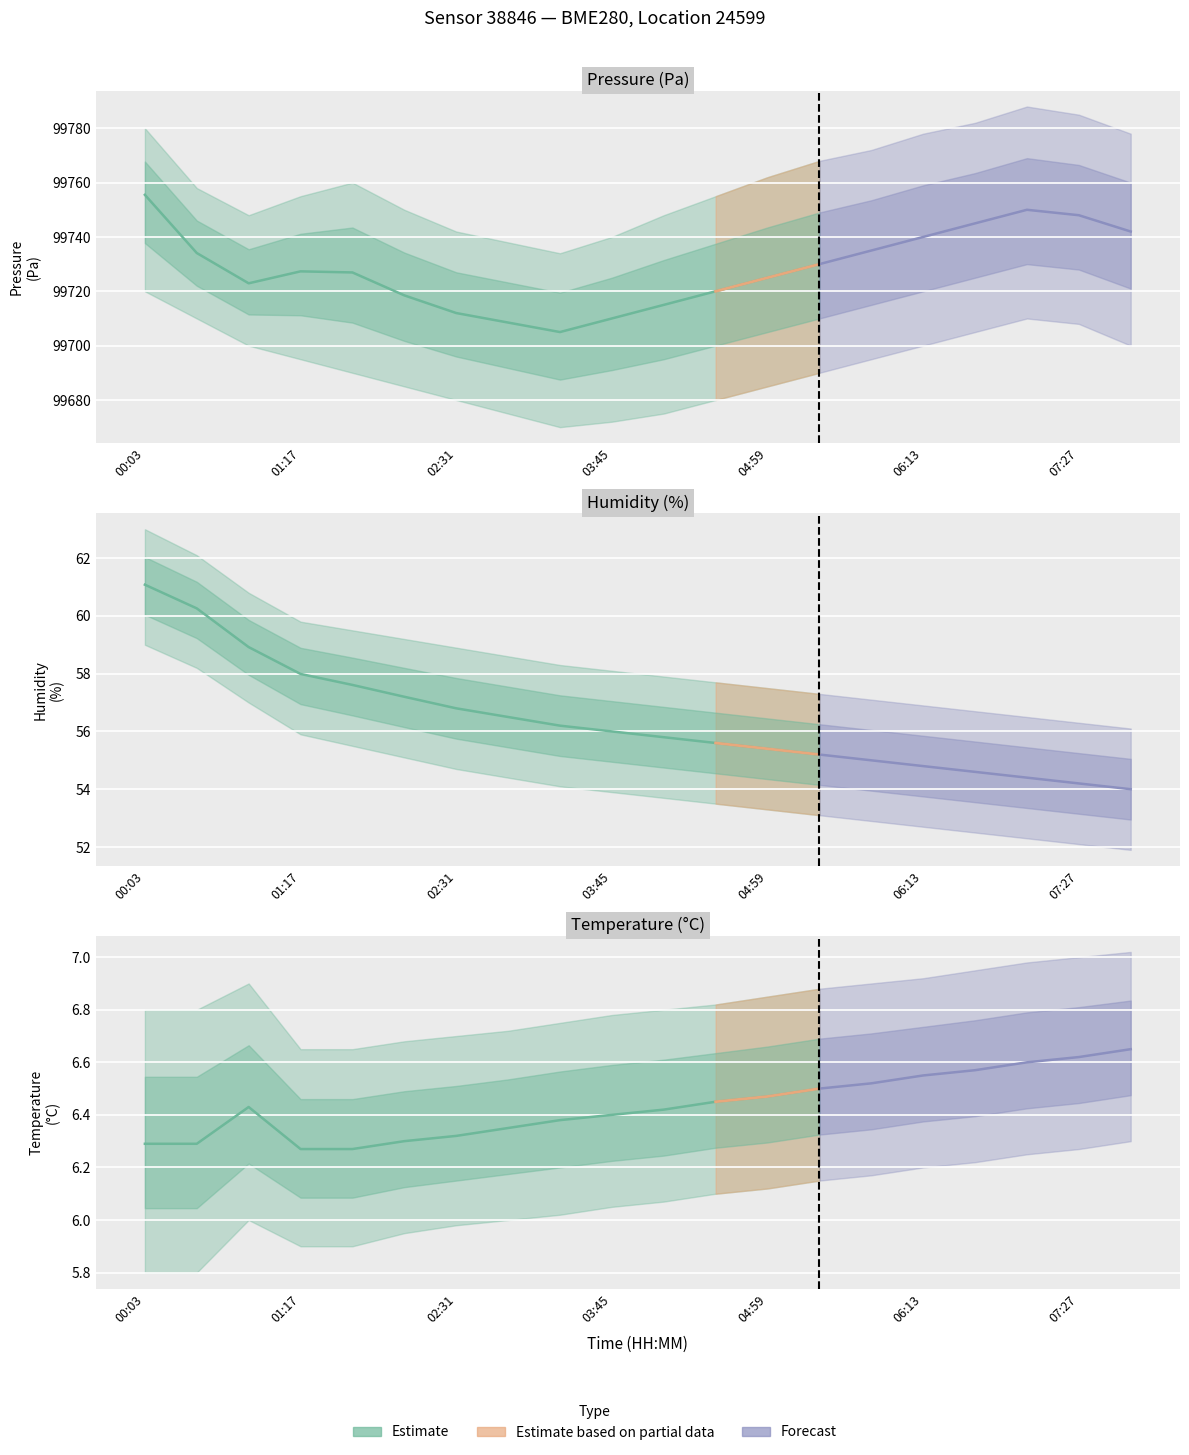

List the series in order of their peak value, highest first.

pressure, humidity, temperature